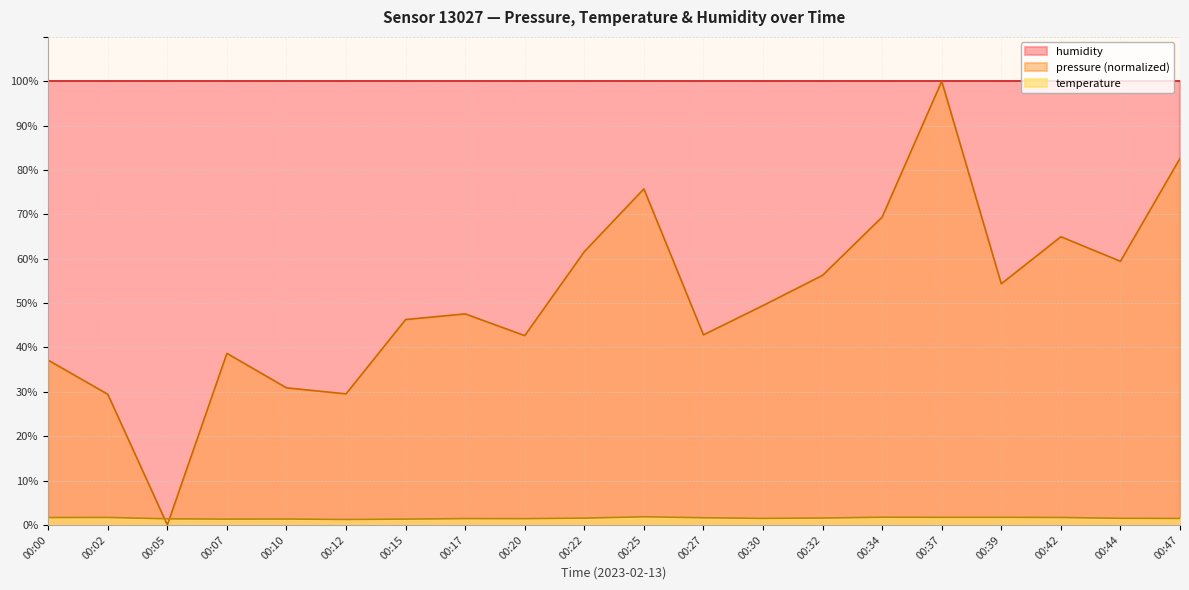

The temperature series shows 0.7 at 00:07. True or false?

False